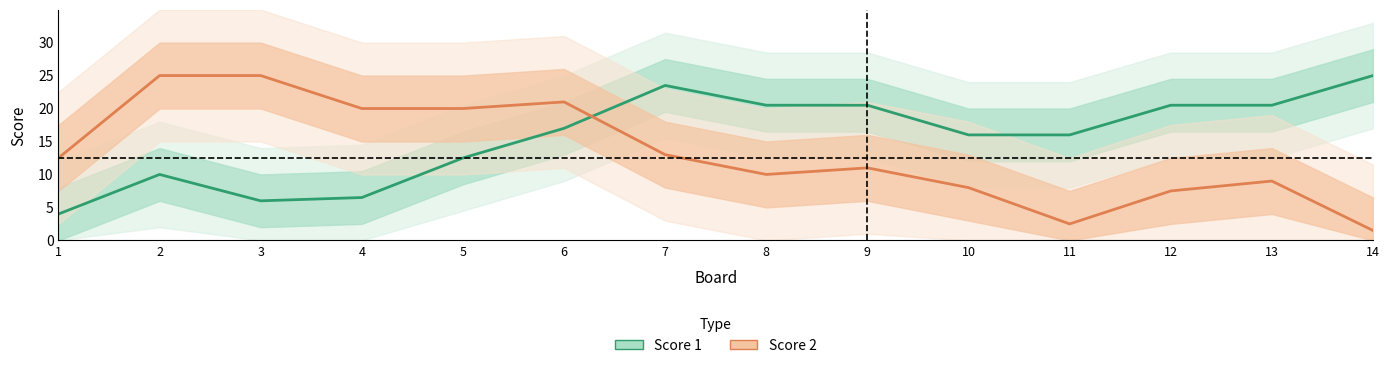

Reading right to left, list all the values displayed in this chart.

Score 1: 14=25.0	13=20.5	12=20.5	11=16.0	10=16.0	9=20.5	8=20.5	7=23.5	6=17.0	5=12.5	4=6.5	3=6.0	2=10.0	1=4.0
Score 2: 14=1.5	13=9.0	12=7.5	11=2.5	10=8.0	9=11.0	8=10.0	7=13.0	6=21.0	5=20.0	4=20.0	3=25.0	2=25.0	1=12.5